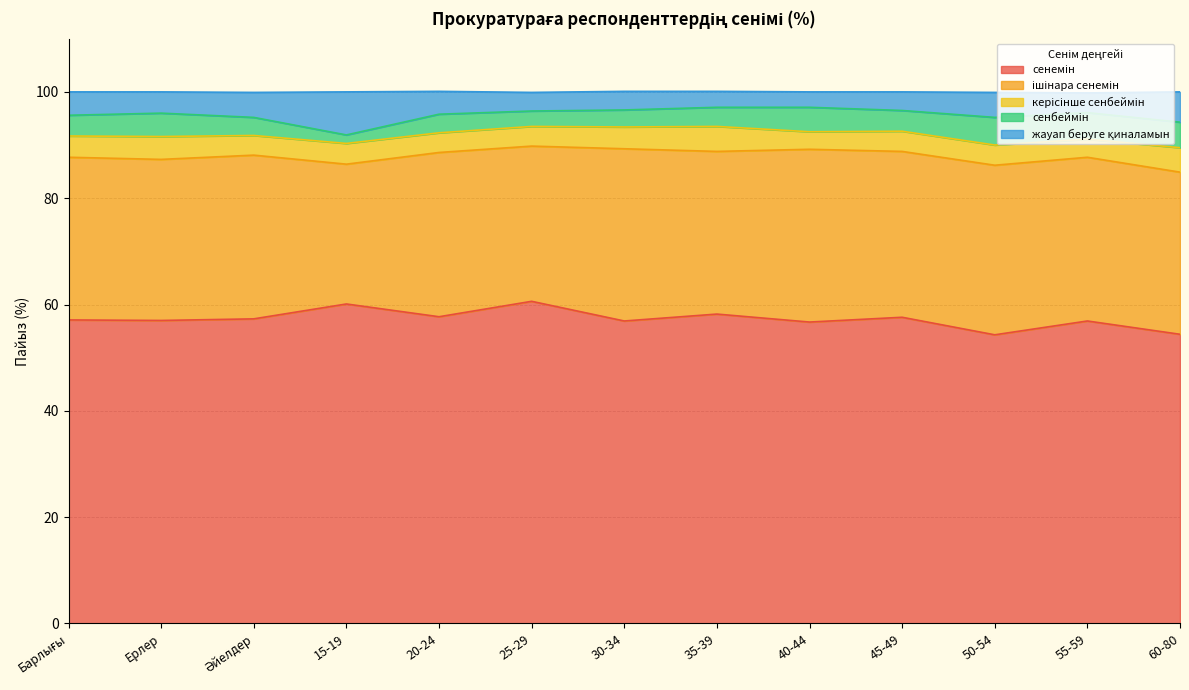

What is the difference between the maximum and second lowest values in the ішінара сенемін series?

3.3